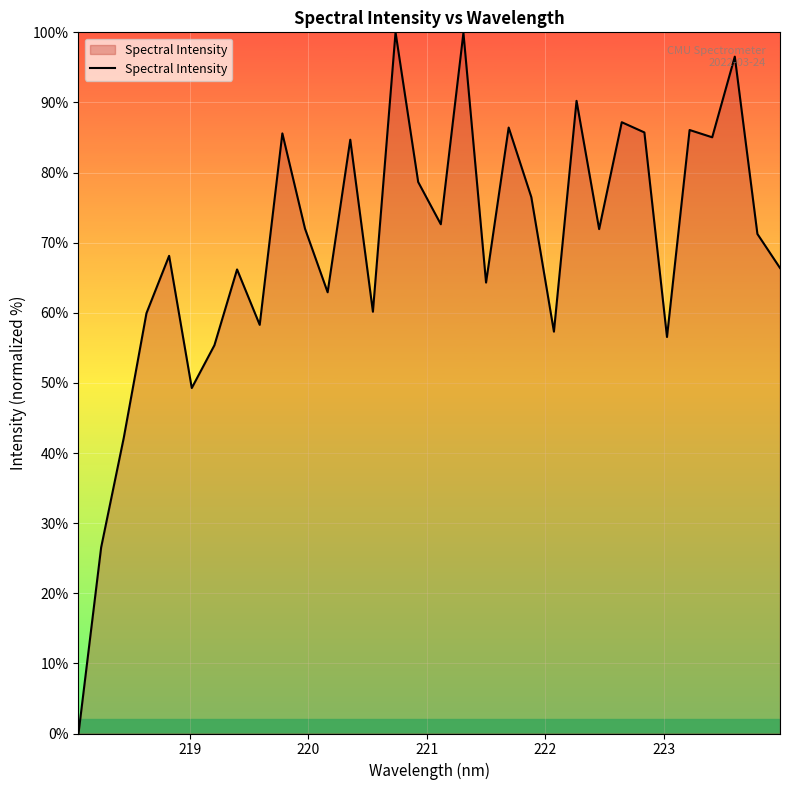

What is the average value?

69.5